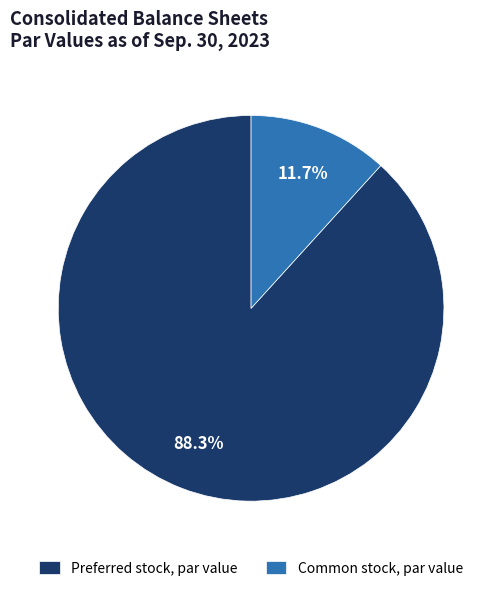

Rank the categories by value from highest to lowest.

Preferred stock, par value, Common stock, par value